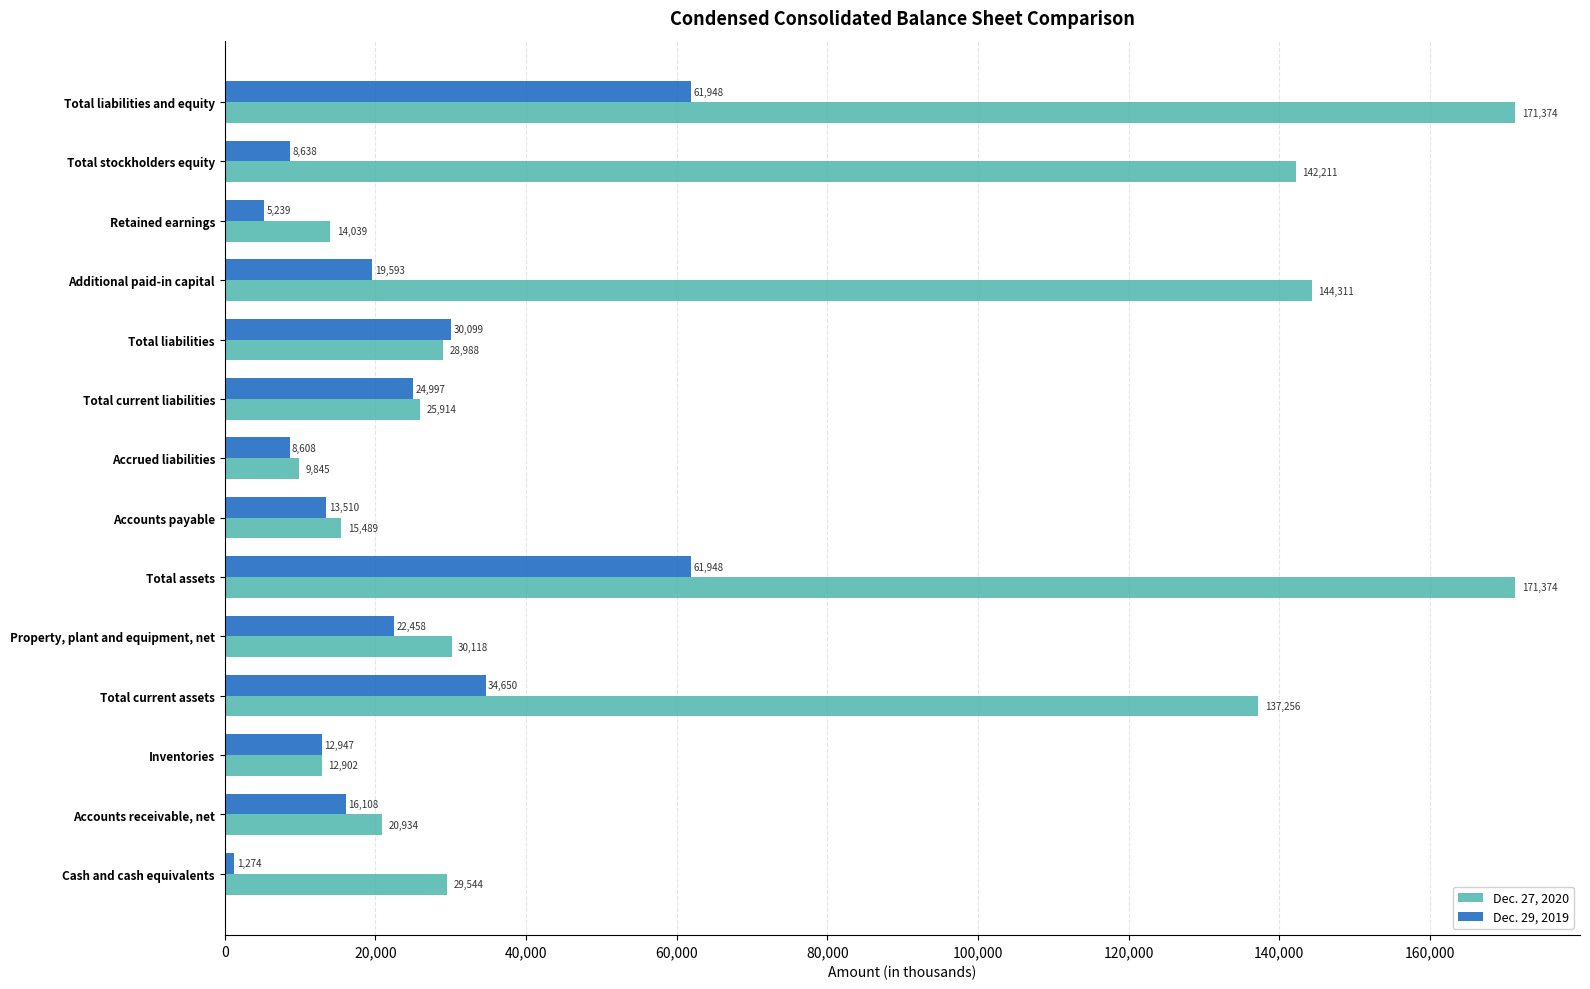

The Dec. 27, 2020 series shows 229691 at Total liabilities and equity. True or false?

False